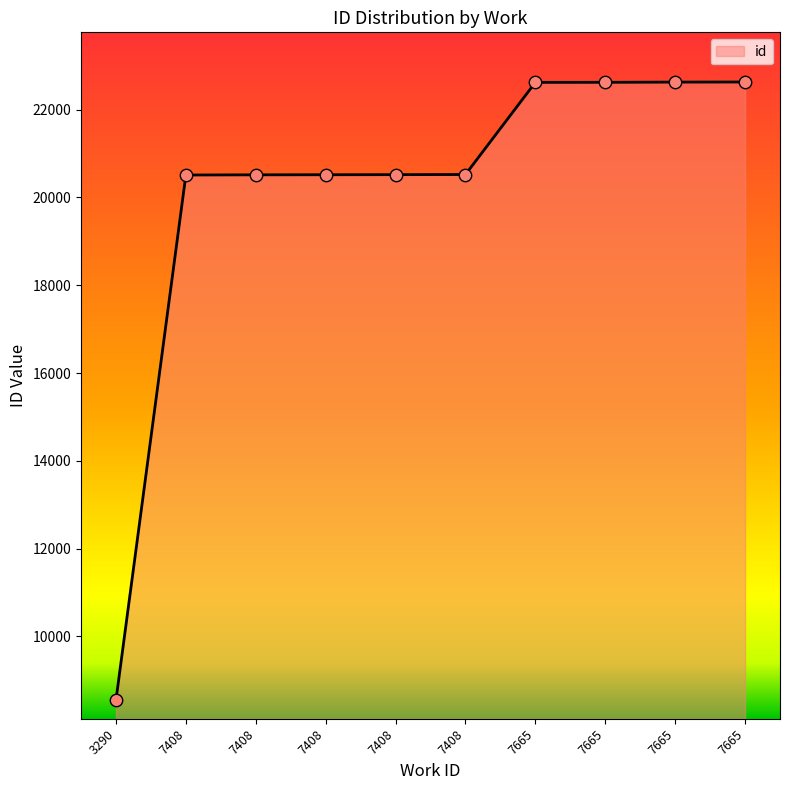

Which has a higher value, 7408 or 7665?

7665